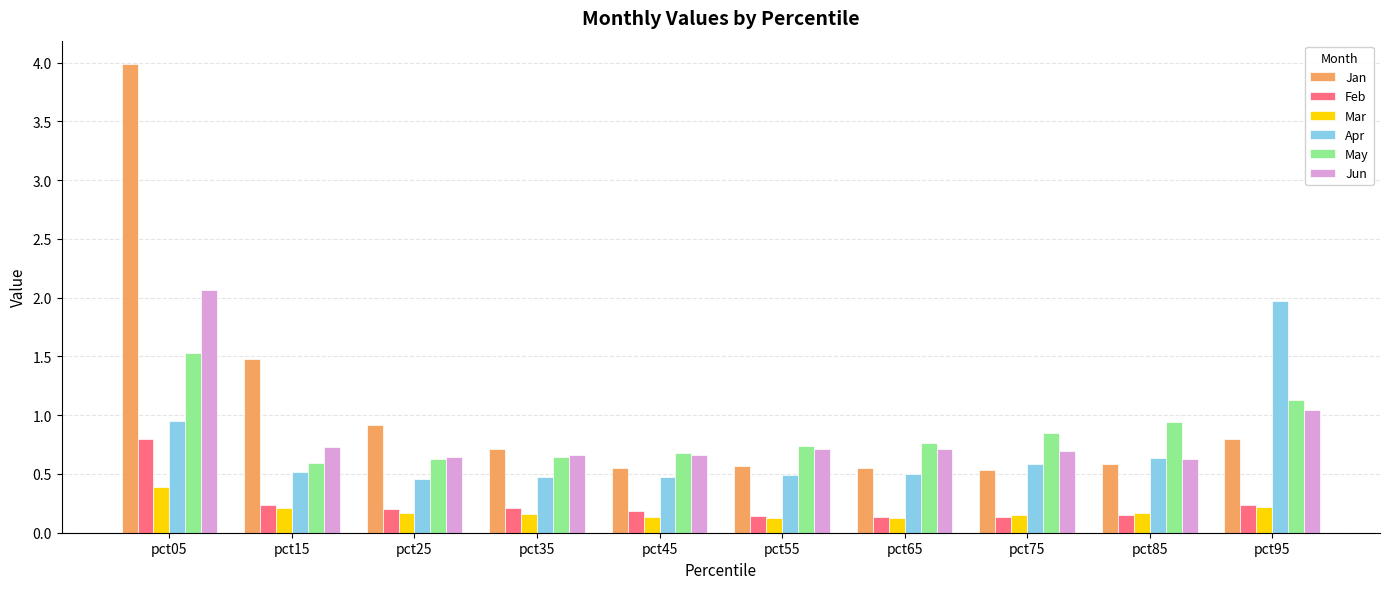

What is the total value across all series at pct85?

3.1